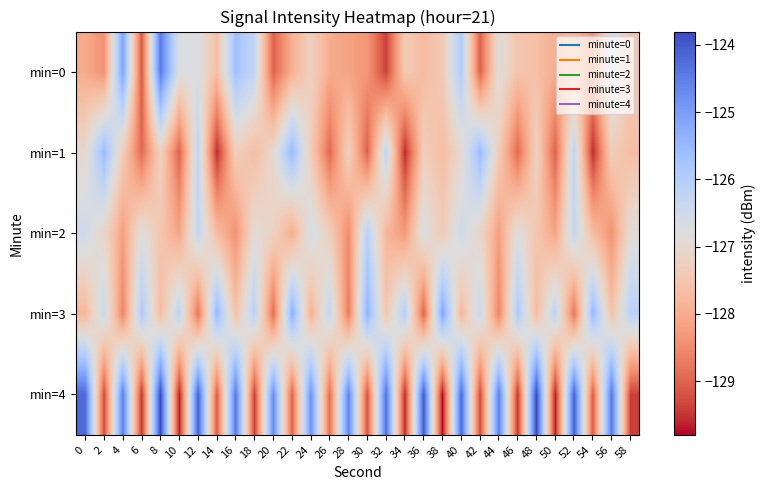

Reading left to right, transcribe all the data shown in this chart.

min=0: 0=-128.0	2=-128.4	4=-125.1	6=-129.1	8=-124.5	10=-126.7	12=-126.8	14=-127.6	16=-125.7	18=-126.3	20=-129.0	22=-127.9	24=-127.2	26=-128.0	28=-128.1	30=-128.3	32=-129.4	34=-127.4	36=-127.7	38=-127.4	40=-125.9	42=-129.0	44=-126.8	46=-127.5	48=-127.6	50=-128.0	52=-127.8	54=-128.3	56=-126.6	58=-127.5
min=1: 0=-127.0	2=-125.6	4=-127.3	6=-128.9	8=-127.2	10=-129.0	12=-126.2	14=-129.6	16=-127.3	18=-127.7	20=-127.0	22=-125.6	24=-127.3	26=-128.9	28=-127.2	30=-129.0	32=-126.2	34=-129.6	36=-127.3	38=-127.7	40=-127.0	42=-125.6	44=-127.3	46=-128.9	48=-127.2	50=-129.0	52=-126.2	54=-129.6	56=-127.3	58=-127.7
min=2: 0=-126.5	2=-127.1	4=-128.2	6=-126.8	8=-127.5	10=-128.1	12=-126.3	14=-127.7	16=-128.4	18=-126.9	20=-127.2	22=-128.0	24=-126.6	26=-127.3	28=-128.5	30=-126.1	32=-127.8	34=-128.3	36=-126.7	38=-127.4	40=-126.5	42=-127.1	44=-128.2	46=-126.8	48=-127.5	50=-128.1	52=-126.3	54=-127.7	56=-128.4	58=-126.9
min=3: 0=-127.8	2=-126.4	4=-128.6	6=-125.9	8=-127.7	10=-126.2	12=-128.8	14=-125.5	16=-127.6	18=-126.1	20=-128.9	22=-125.3	24=-127.9	26=-126.3	28=-128.7	30=-125.4	32=-127.5	34=-126.0	36=-129.0	38=-125.1	40=-127.8	42=-126.4	44=-128.6	46=-125.9	48=-127.7	50=-126.2	52=-128.8	54=-125.5	56=-127.6	58=-126.1
min=4: 0=-124.2	2=-129.3	4=-124.5	6=-129.5	8=-123.8	10=-129.7	12=-124.1	14=-129.1	16=-124.4	18=-129.4	20=-124.7	22=-129.0	24=-124.8	26=-128.9	28=-124.6	30=-129.2	32=-124.3	34=-129.6	36=-124.0	38=-129.8	40=-124.2	42=-129.3	44=-124.5	46=-129.5	48=-123.8	50=-129.7	52=-124.1	54=-129.1	56=-124.4	58=-129.4